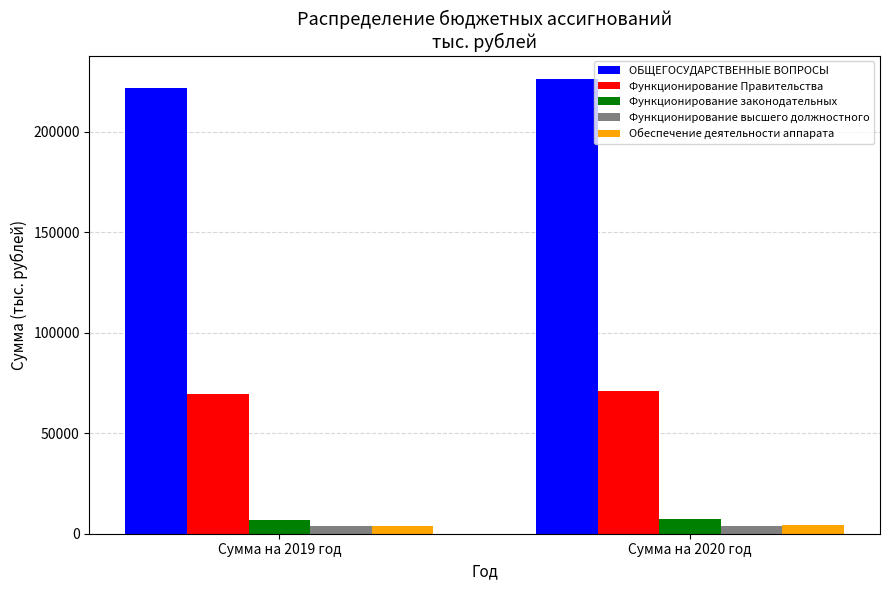

The ОБЩЕГОСУДАРСТВЕННЫЕ ВОПРОСЫ series shows 94965.6 at Сумма на 2019 год. True or false?

False